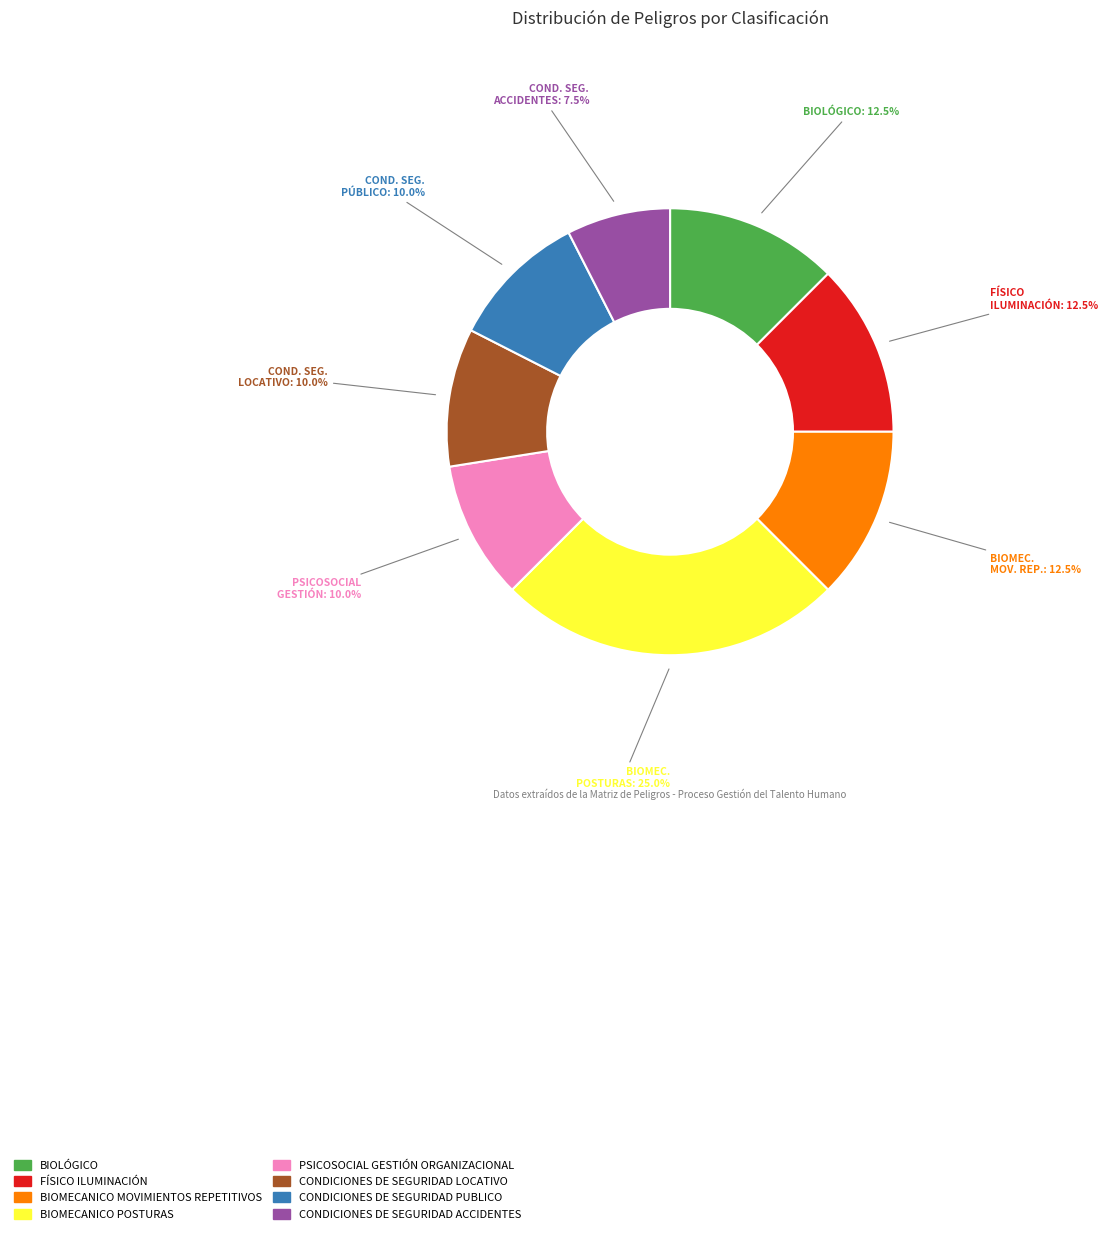

Is BIOMECANICO MOVIMIENTOS REPETITIVOS the majority of the pie?

No